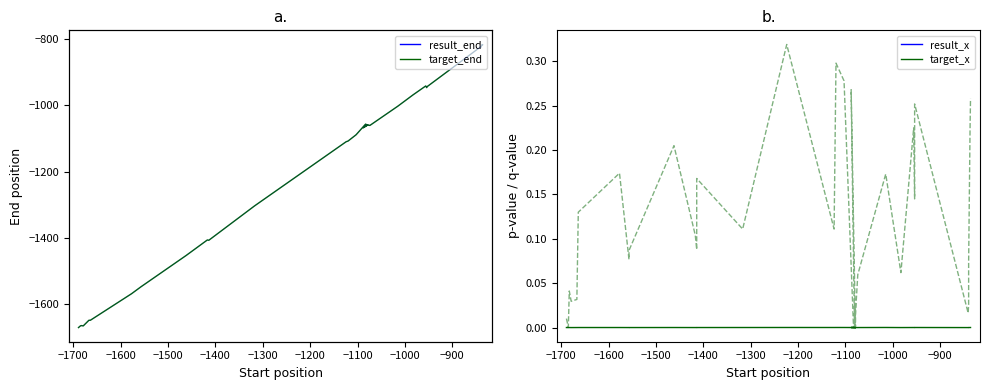

Where is the first local maximum for result_pval?

−1600